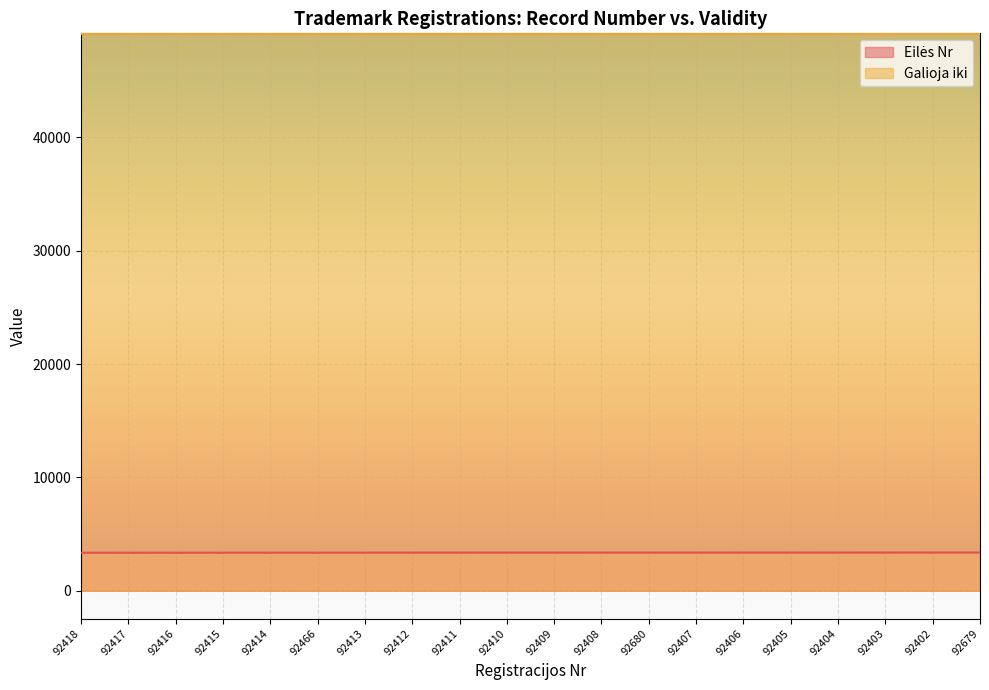

True or false: Galioja iki and Eilės Nr intersect in this chart.

False